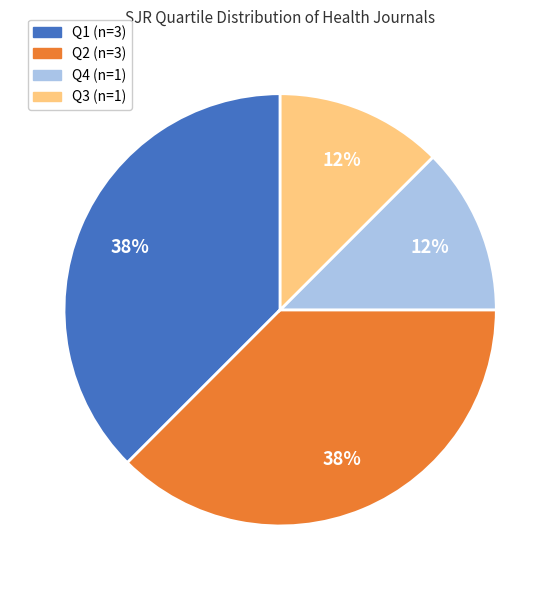

Does any single category account for the majority?

No